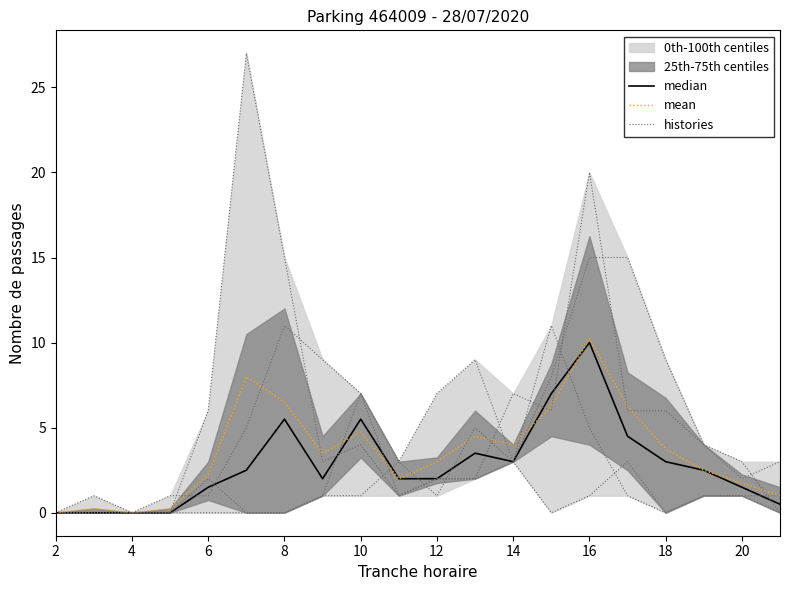

Does the chart have visible grid lines?

No